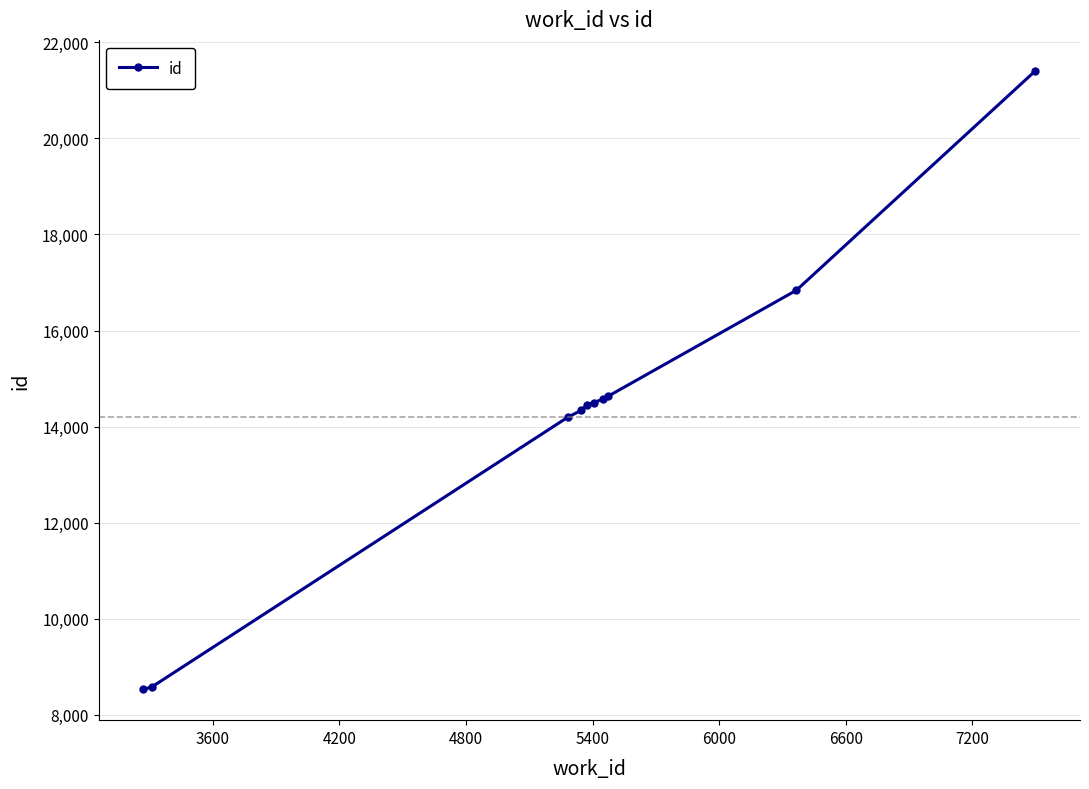

What is the minimum value shown in the chart?

8532